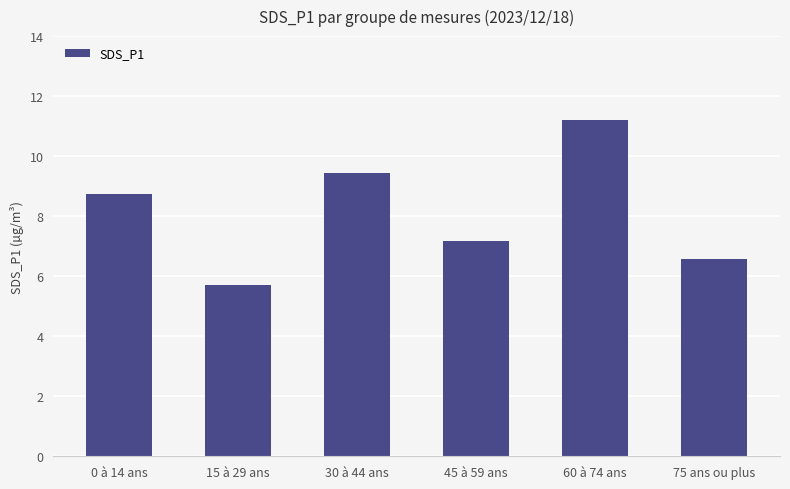

The value at 0 à 14 ans is 14.0. True or false?

False